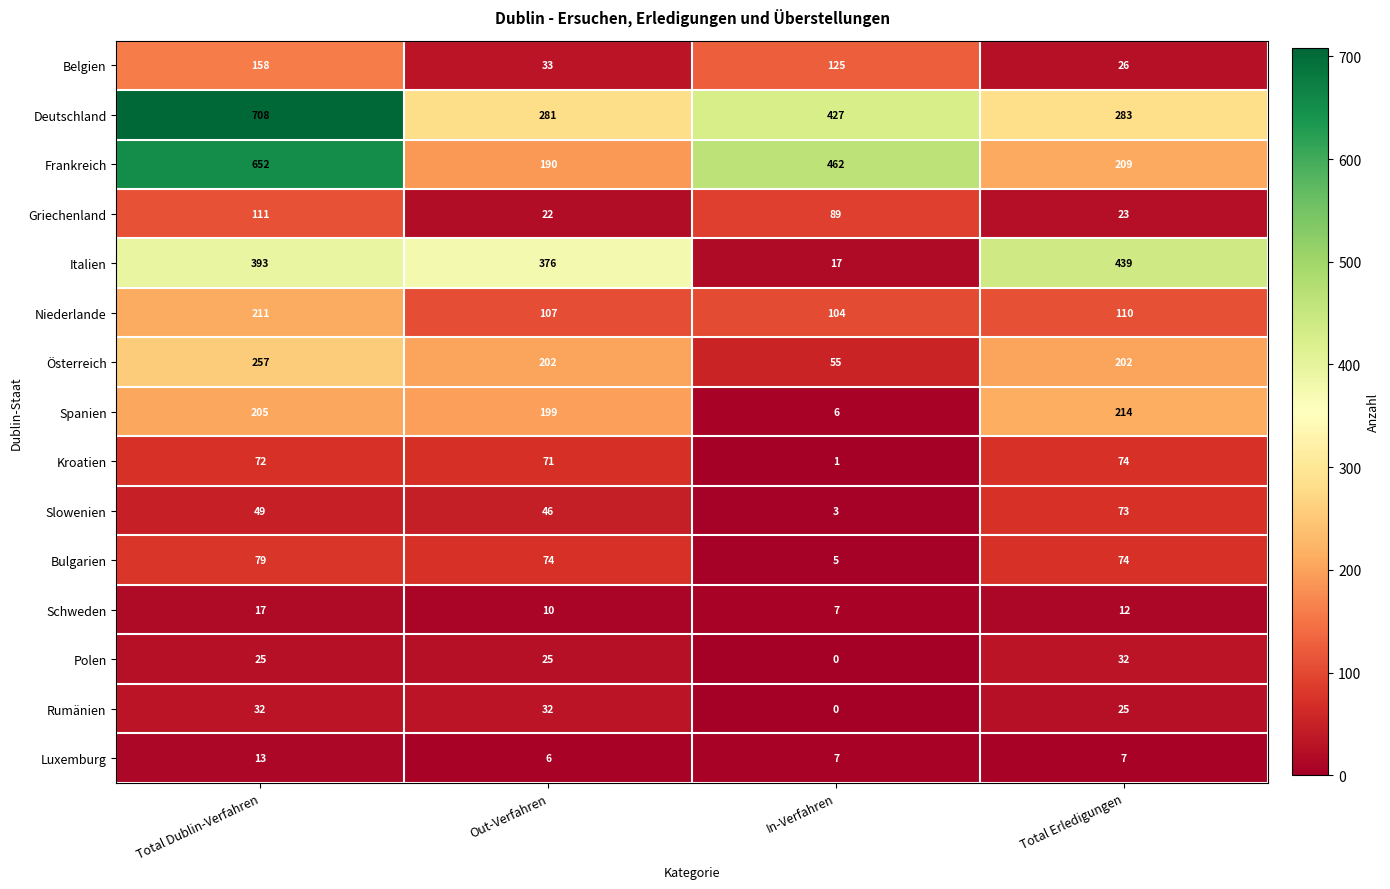

What is the maximum value for Griechenland?

111